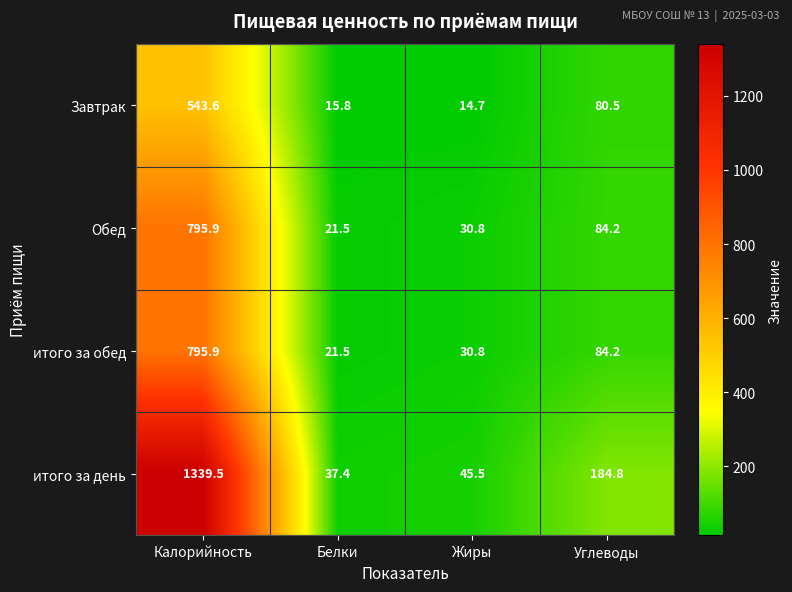

What is the difference between the maximum and minimum values in the Обед series?

774.4